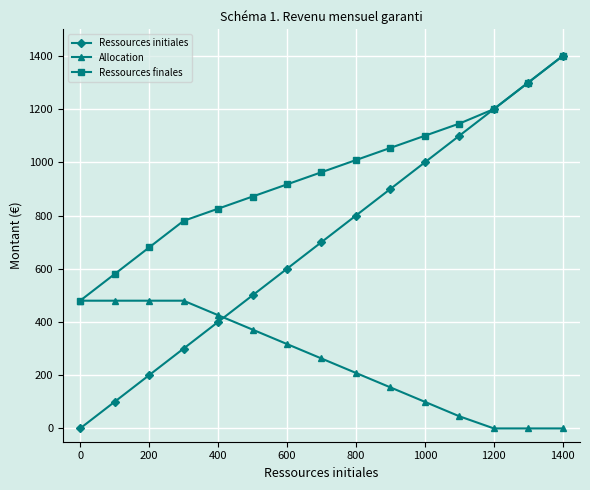

Which series has the widest spread of values?

Ressources initiales